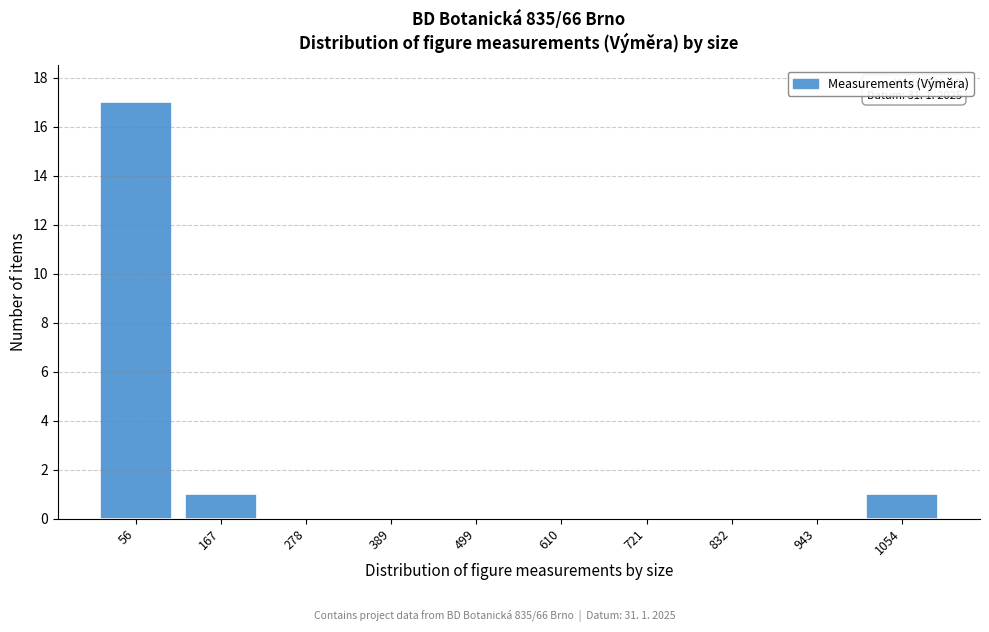

Reading left to right, transcribe all the data shown in this chart.

56=17	167=1	278=0	389=0	499=0	610=0	721=0	832=0	943=0	1054=1